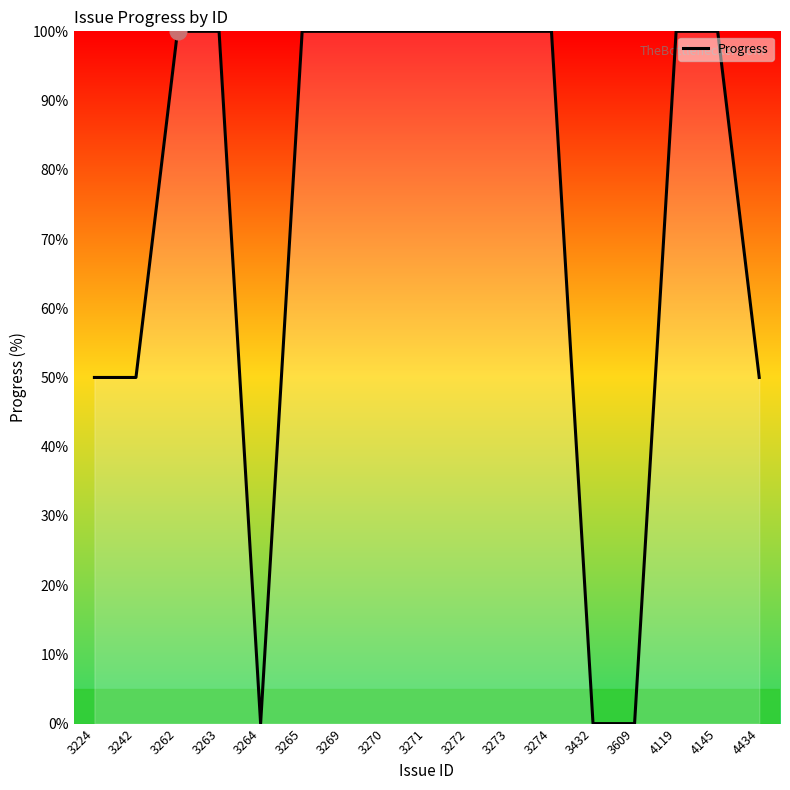

The chart shows a value of 54 at 3609. True or false?

False